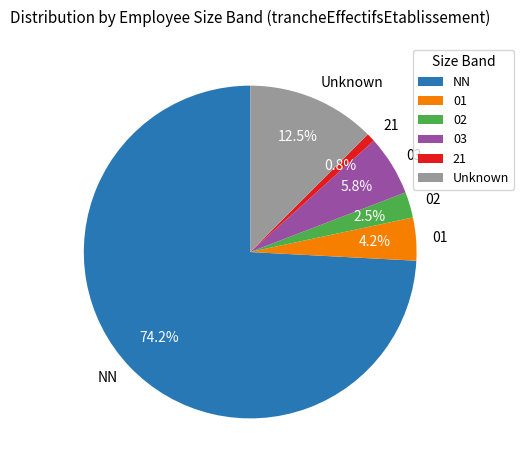

How many slices are in this pie chart?

6